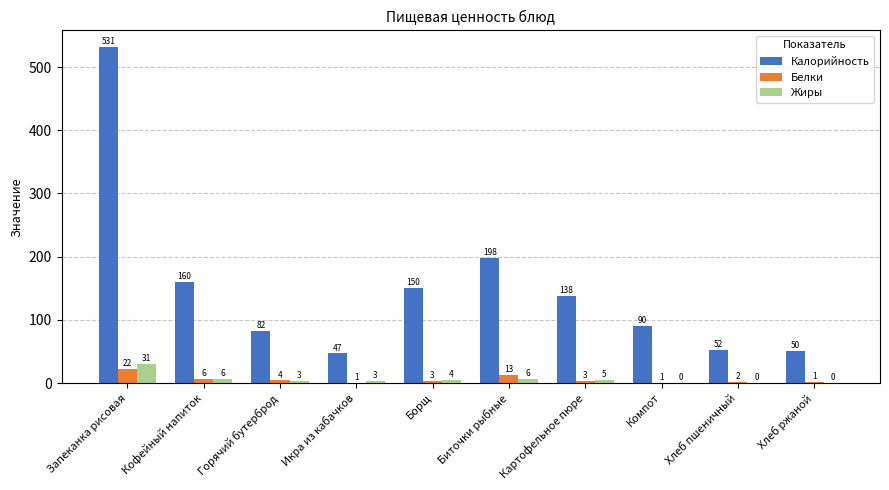

How many data points in Калорийность are above 137?

5